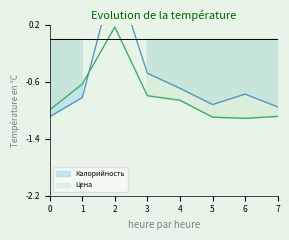

List the series in order of their peak value, lowest first.

Цена, Калорийность